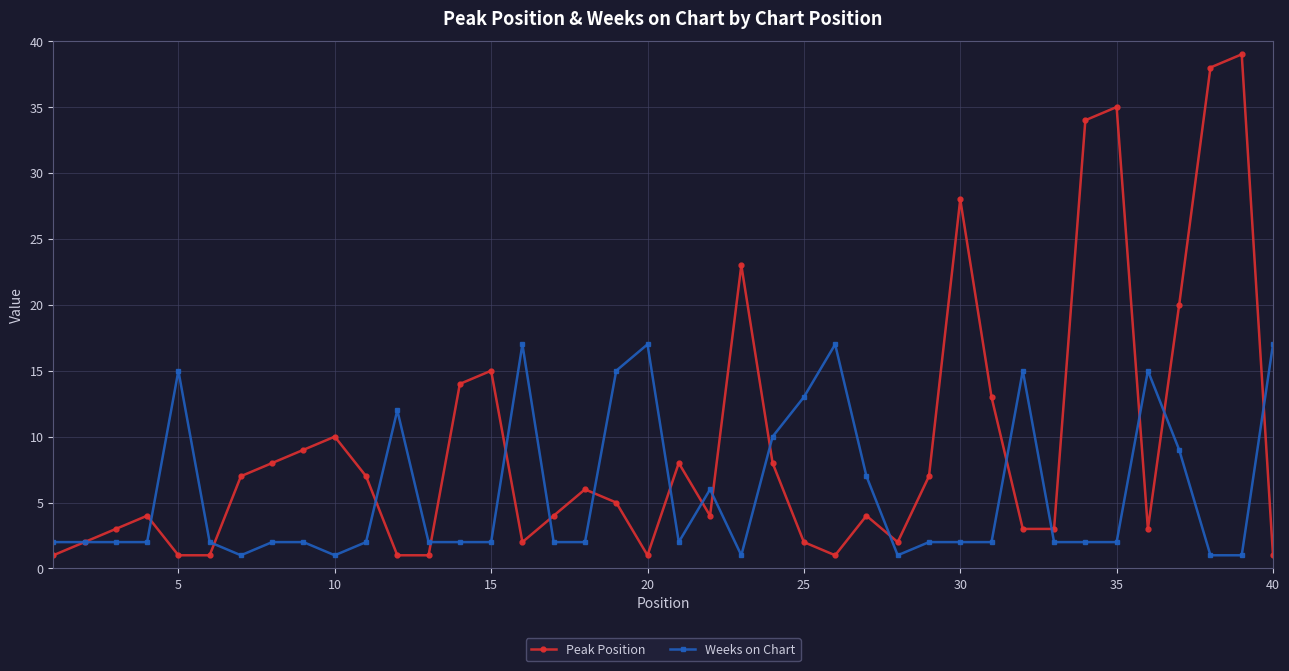

True or false: Peak Position has more than 1 interior local peaks.

True